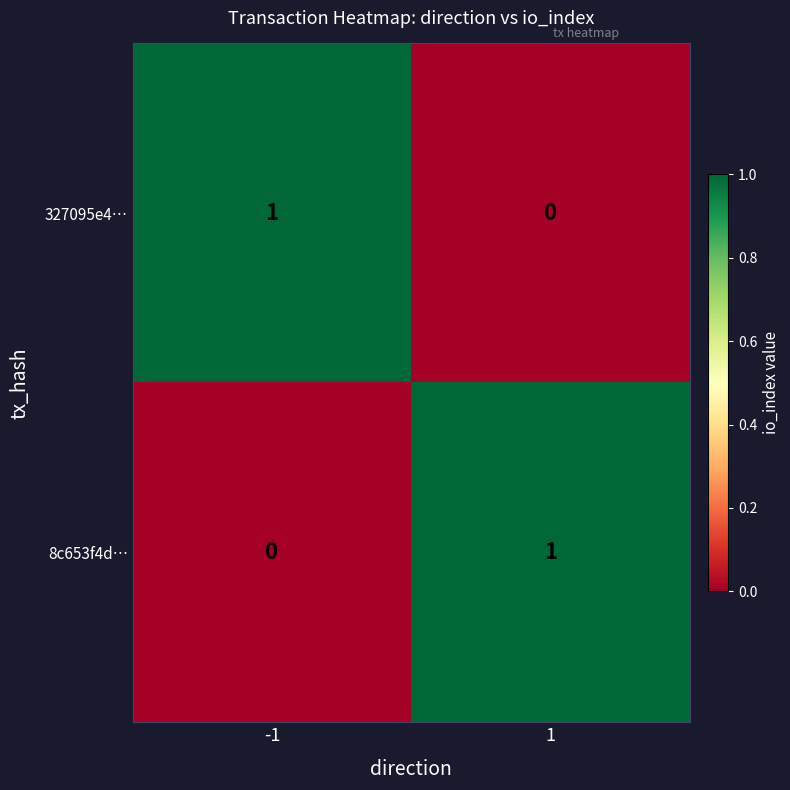

What is the difference between the highest and lowest values at -1?

1